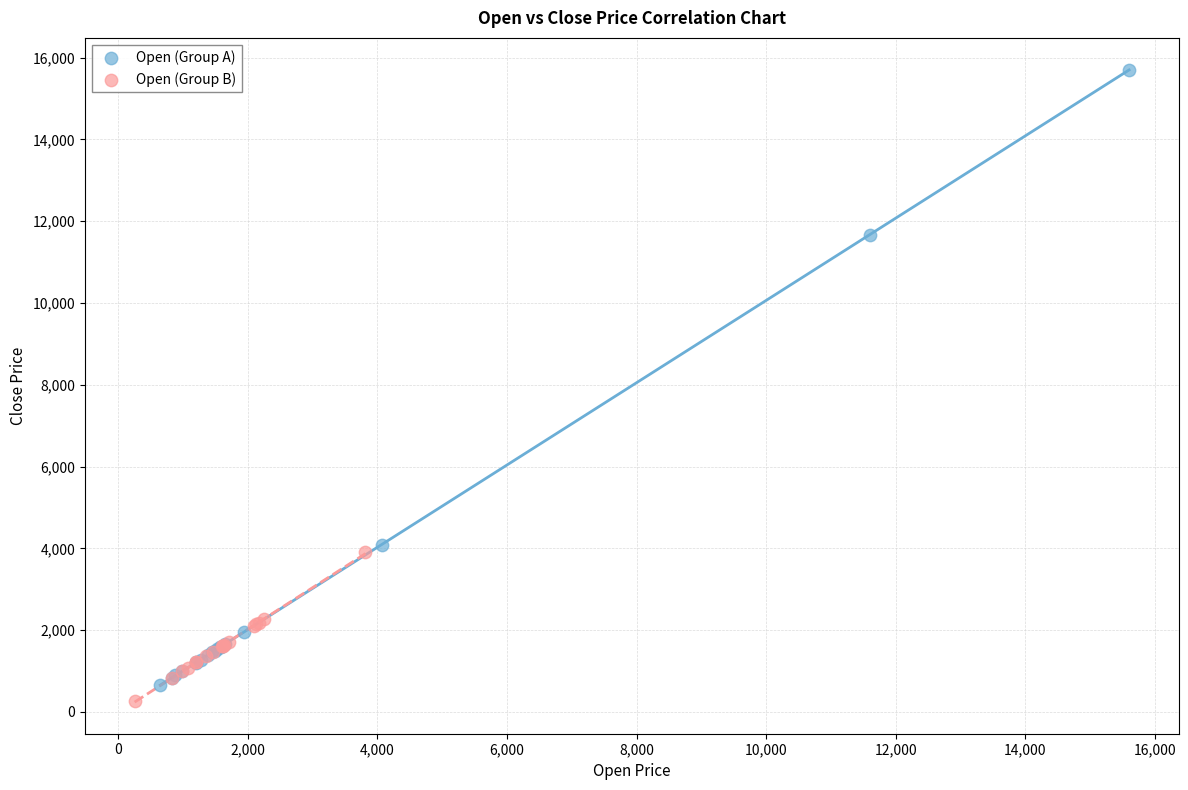

Which series has the largest Y range (max minus min)?

Open (Group A)